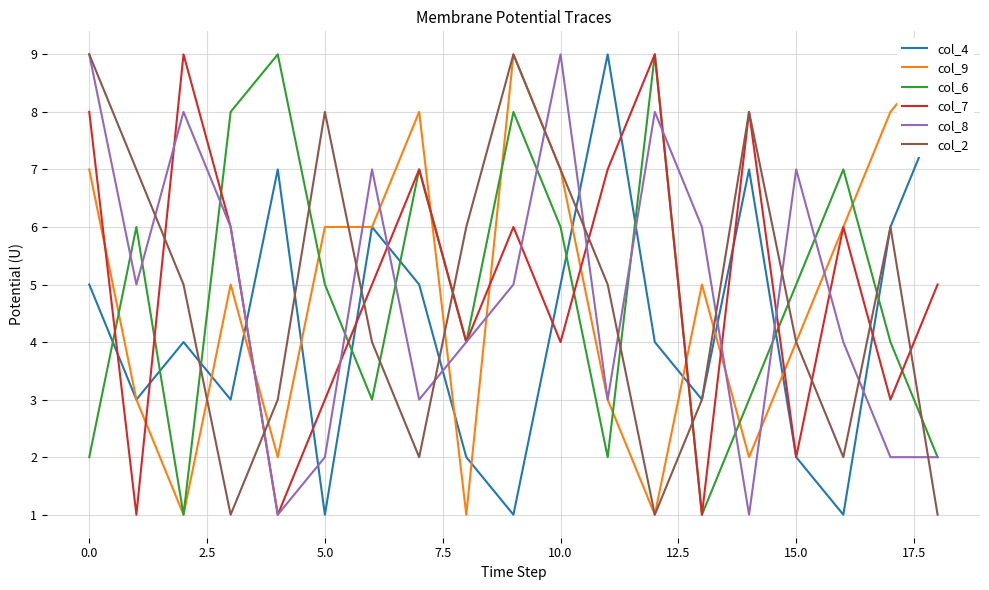

In col_7, how many points are lower than both neighbors (excluding endpoints)?

7